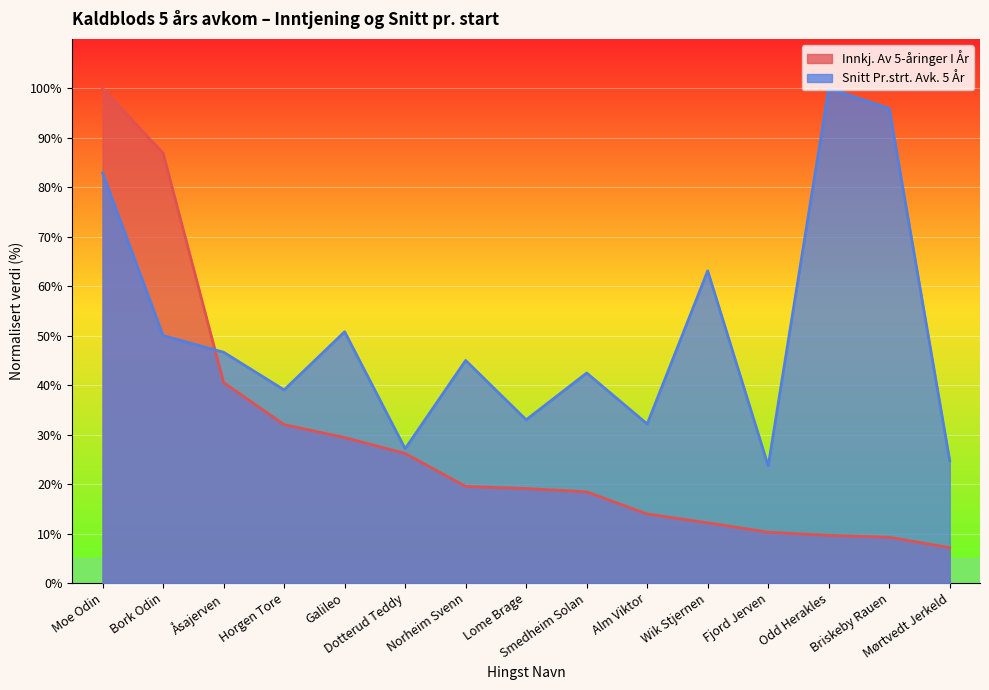

What are all the series names shown in the legend?

Innkj. Av 5-åringer I År, Snitt Pr.strt. Avk. 5 År